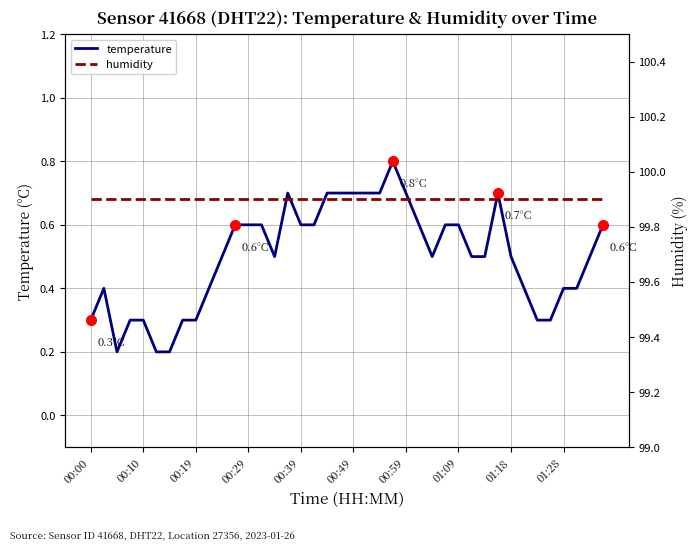

True or false: temperature has a value of 0.4 at 00:39.

False